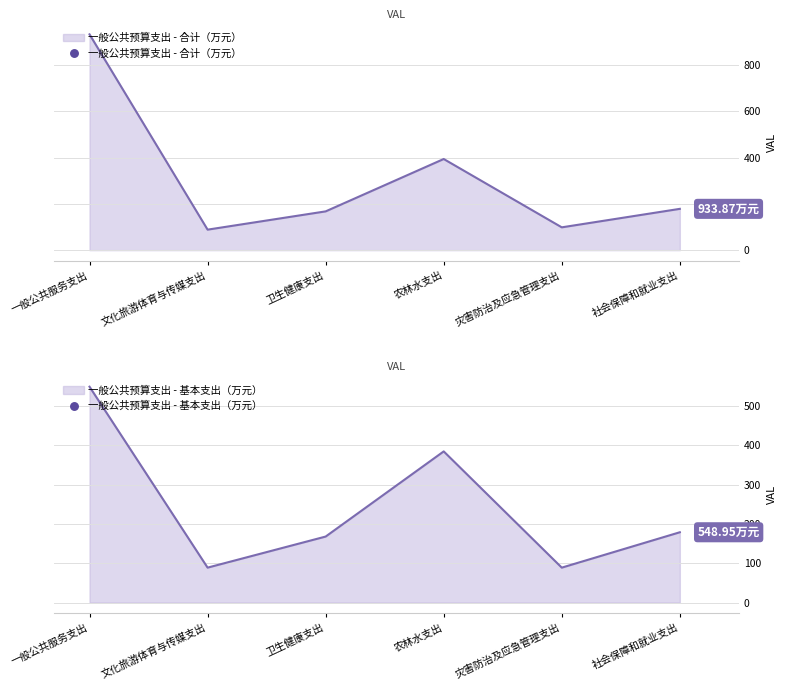

The 合计 series shows 154.7 at 灾害防治及应急管理支出. True or false?

False